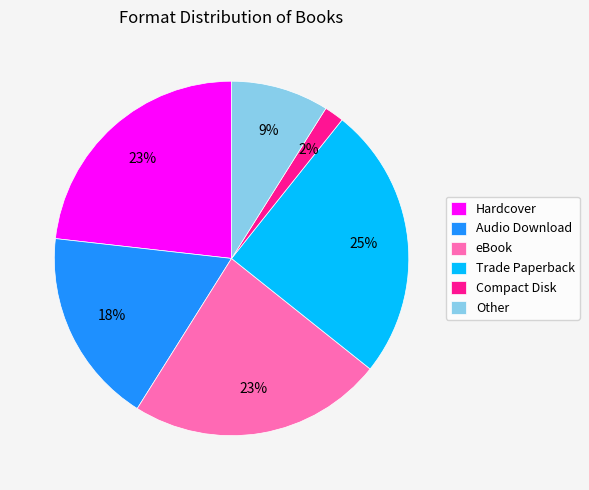

True or false: eBook accounts for 35% of the total.

False